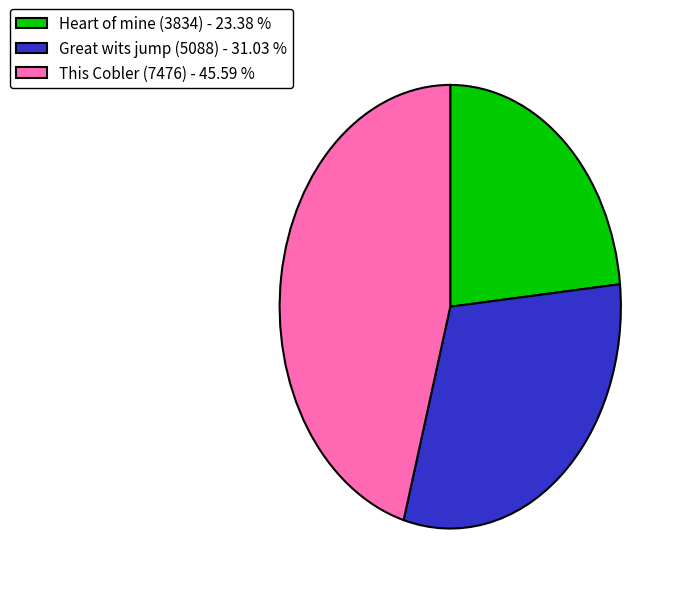

Is there any slice that represents more than half of the pie?

No